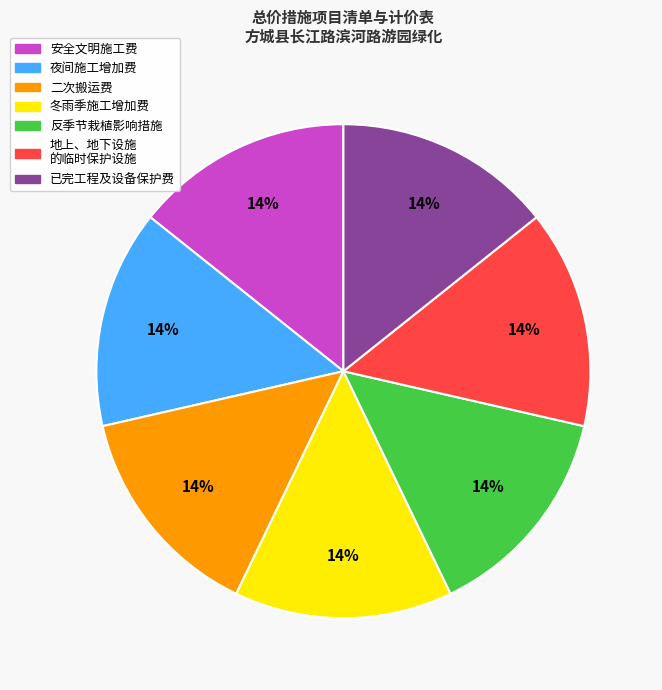

To the nearest percent, what percentage of the pie is 冬雨季施工增加费?

14%